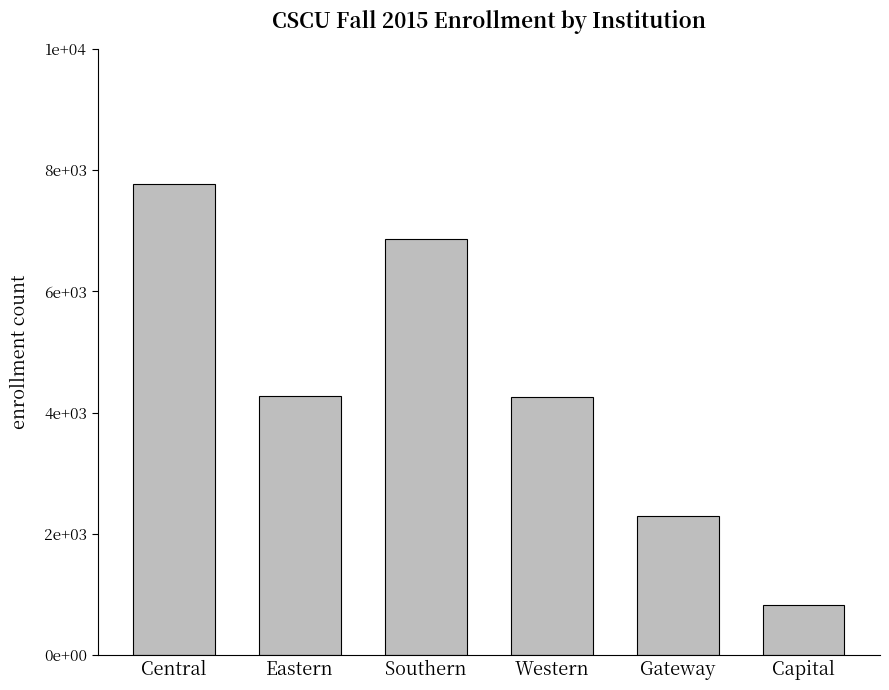

Are the bars horizontal?

No